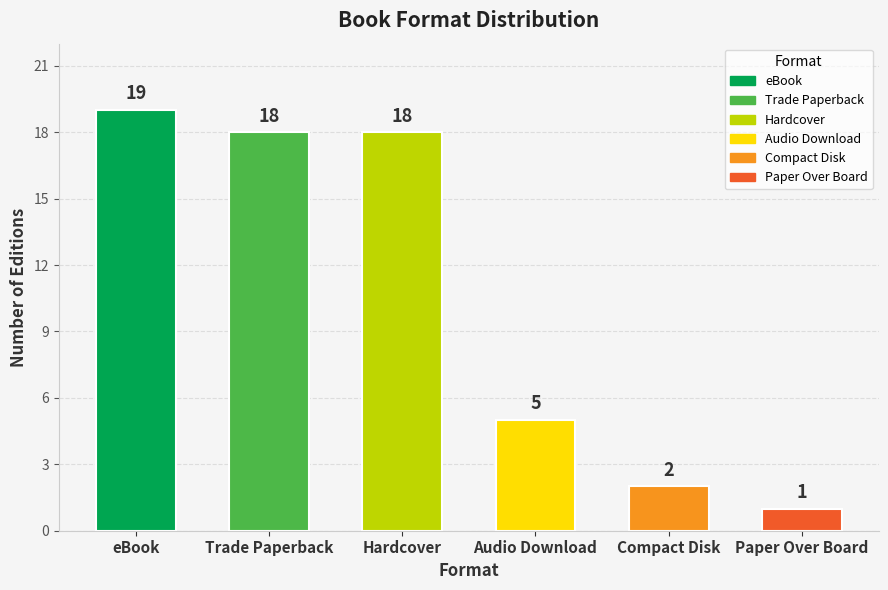

Between Hardcover and Compact Disk, which is larger?

Hardcover